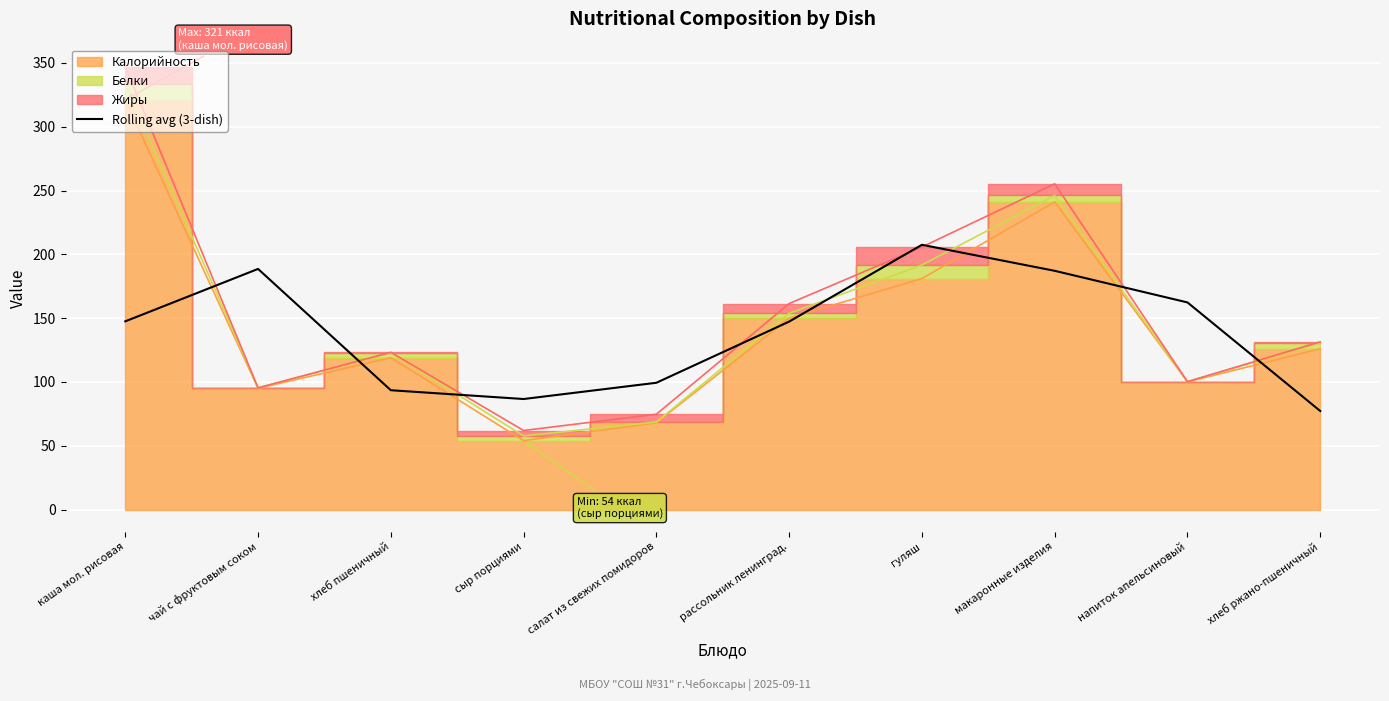

How many lines are shown in the chart?

1